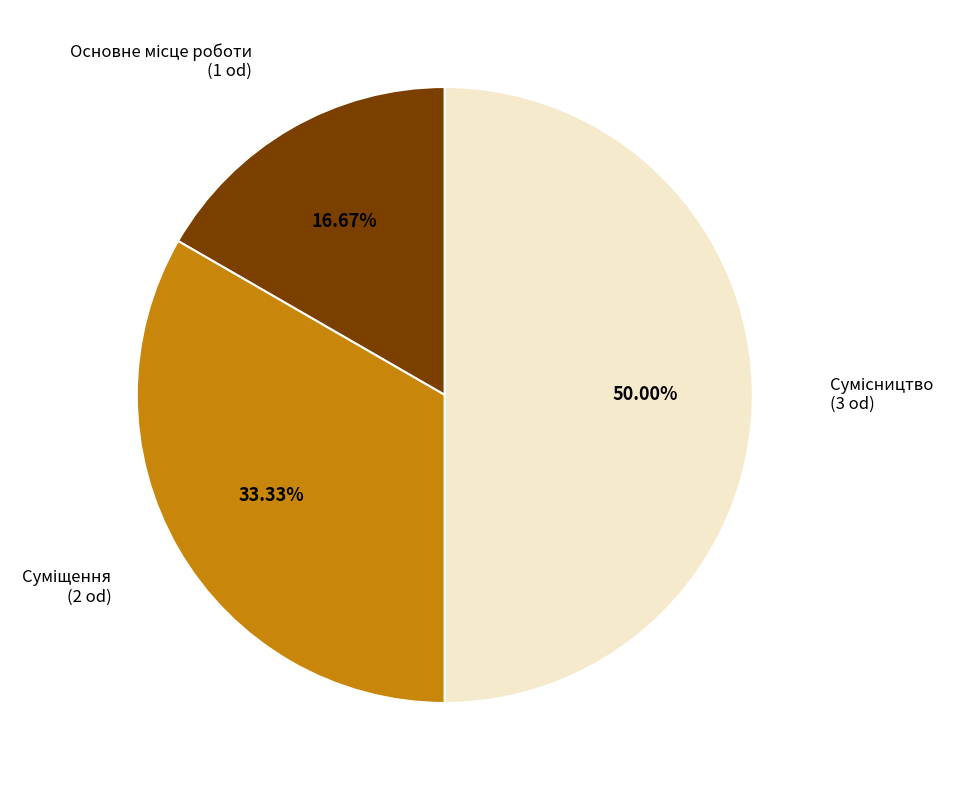

What percentage do Сумісництво and Суміщення together represent?

83.3%